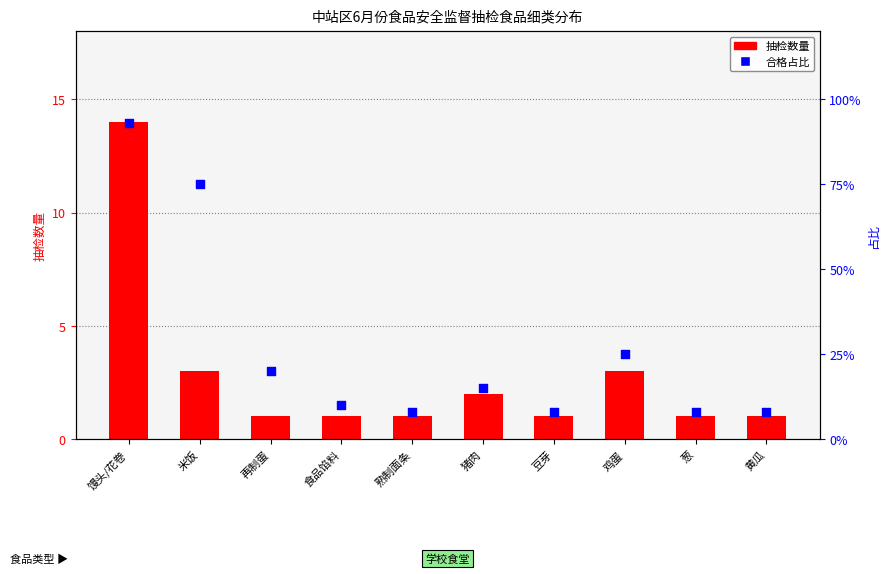

What are all the series names shown in the legend?

抽检数量, 占比百分比